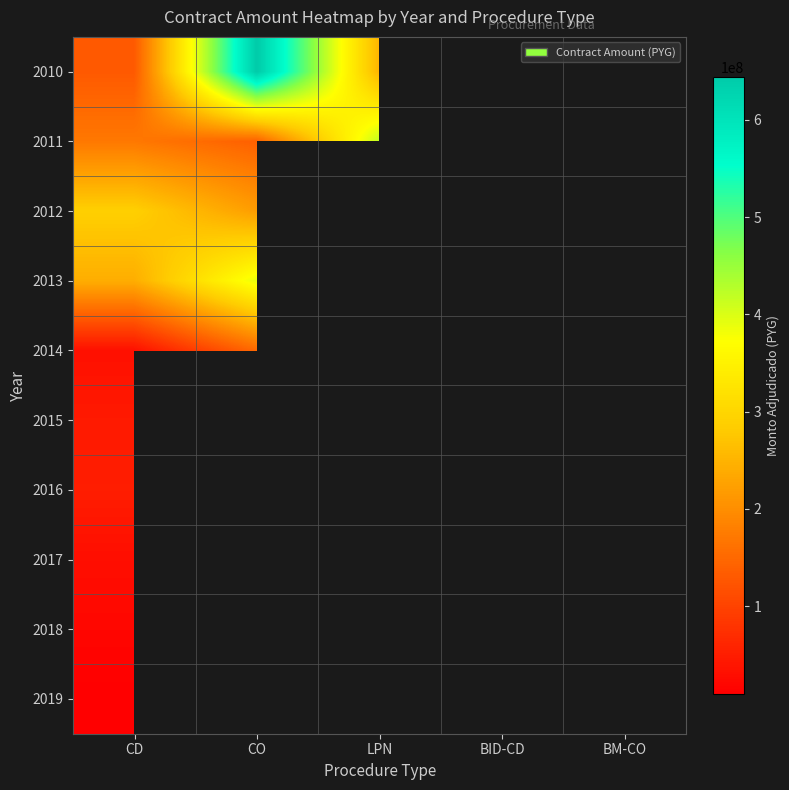

At which category is the sum across all series the highest?

CD